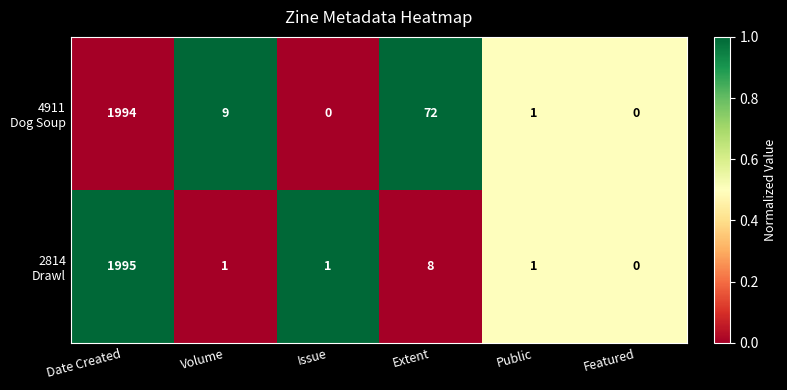

At which category does the chart reach its peak across all series?

Date Created